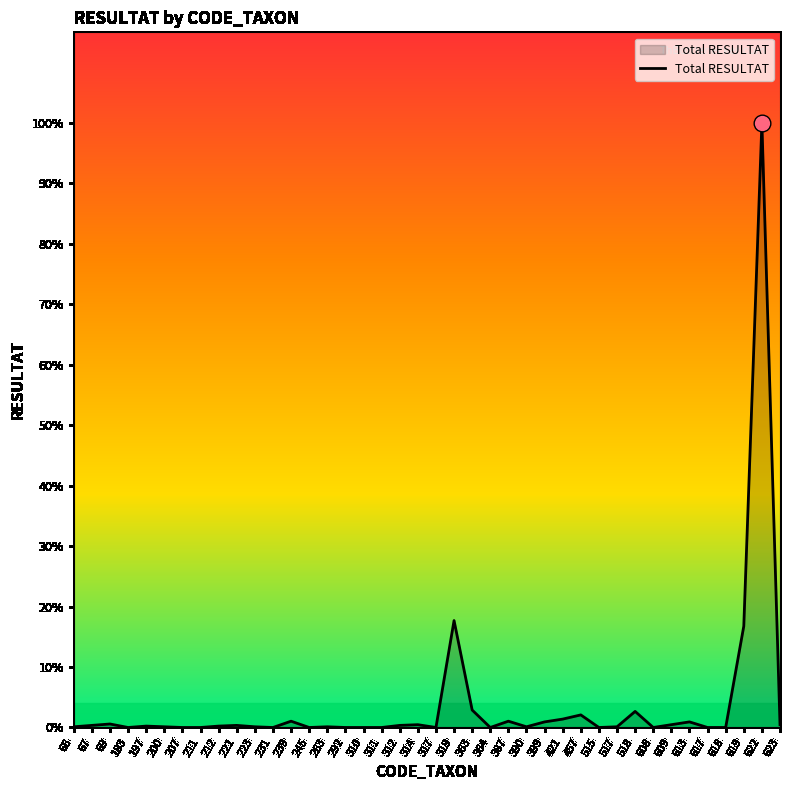

Is this an area chart (filled region under the line)?

Yes